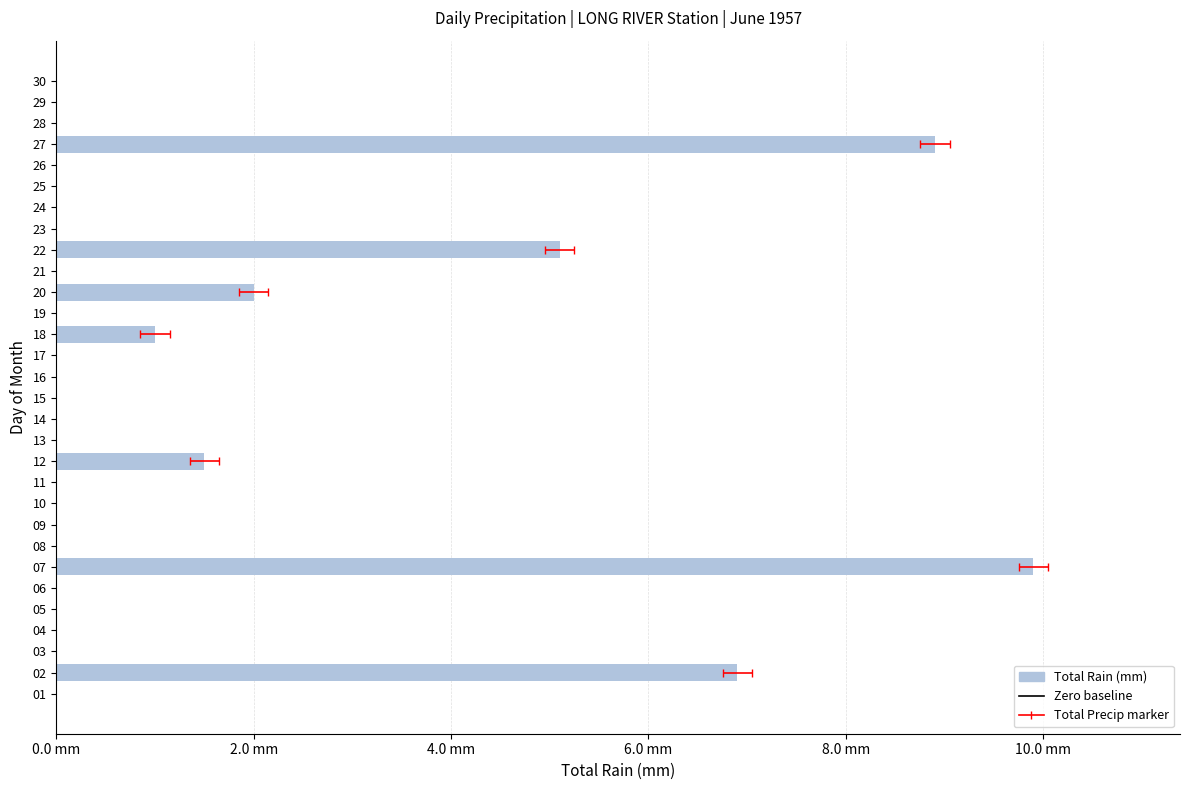

Reading right to left, extract all data points from this chart.

30=0.0	29=0.0	28=0.0	27=8.9	26=0.0	25=0.0	24=0.0	23=0.0	22=5.1	21=0.0	20=2.0	19=0.0	18=1.0	17=0.0	16=0.0	15=0.0	14=0.0	13=0.0	12=1.5	11=0.0	10=0.0	09=0.0	08=0.0	07=9.9	06=0.0	05=0.0	04=0.0	03=0.0	02=6.9	01=0.0